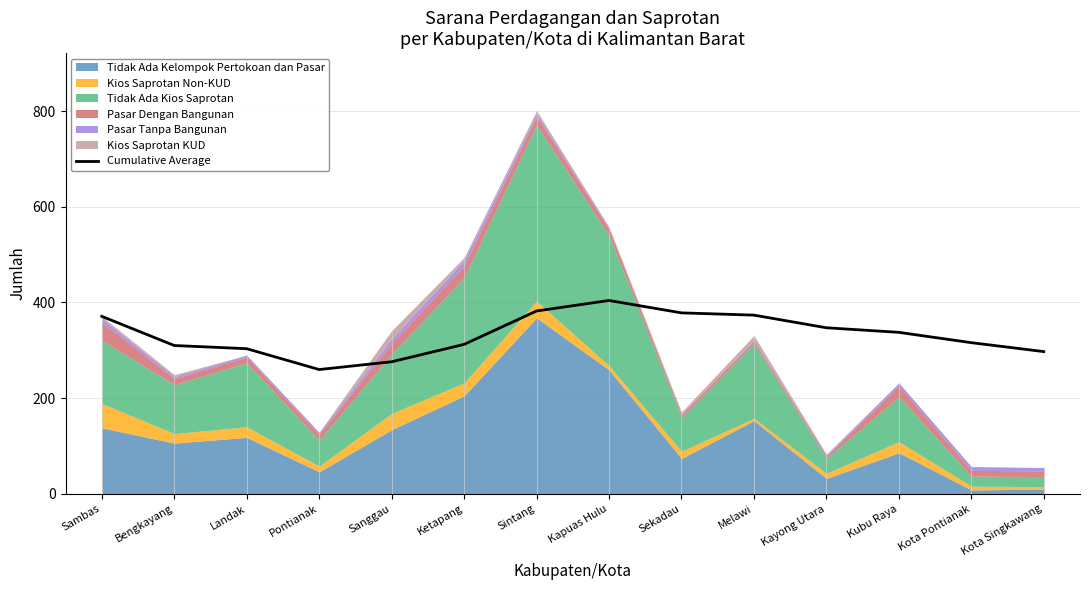

What is the average value?

333.4